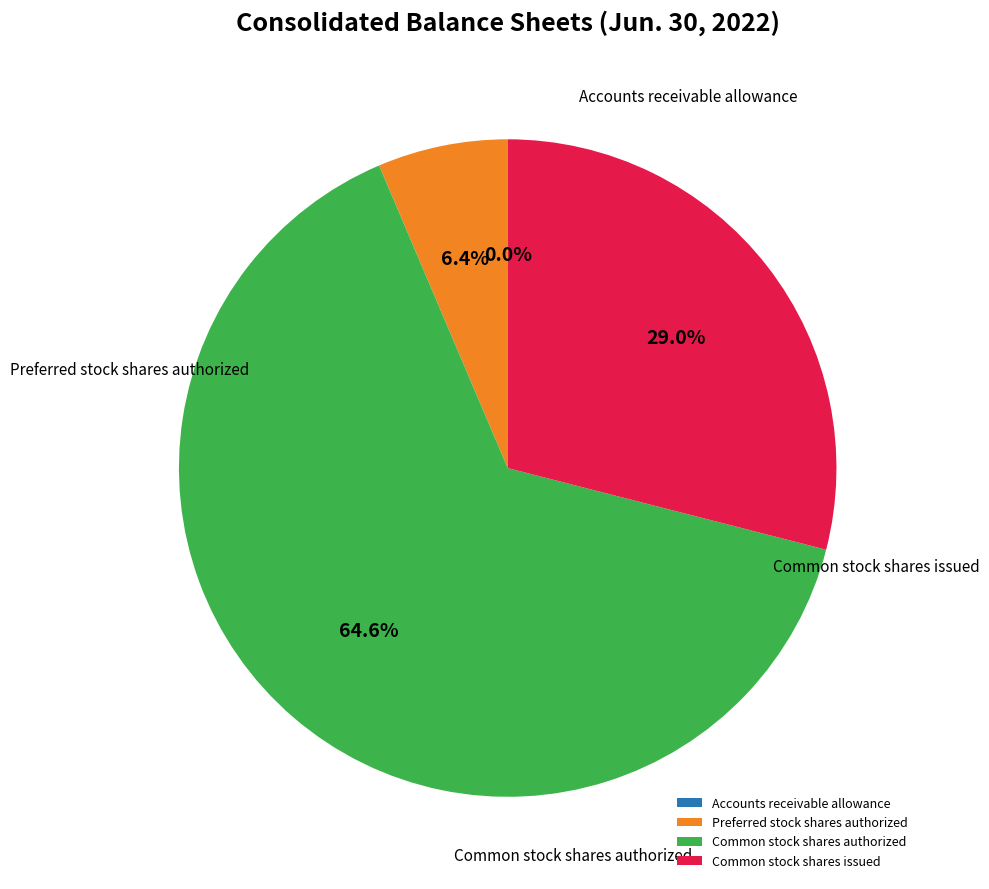

Which category accounts for the majority?

Common stock shares authorized